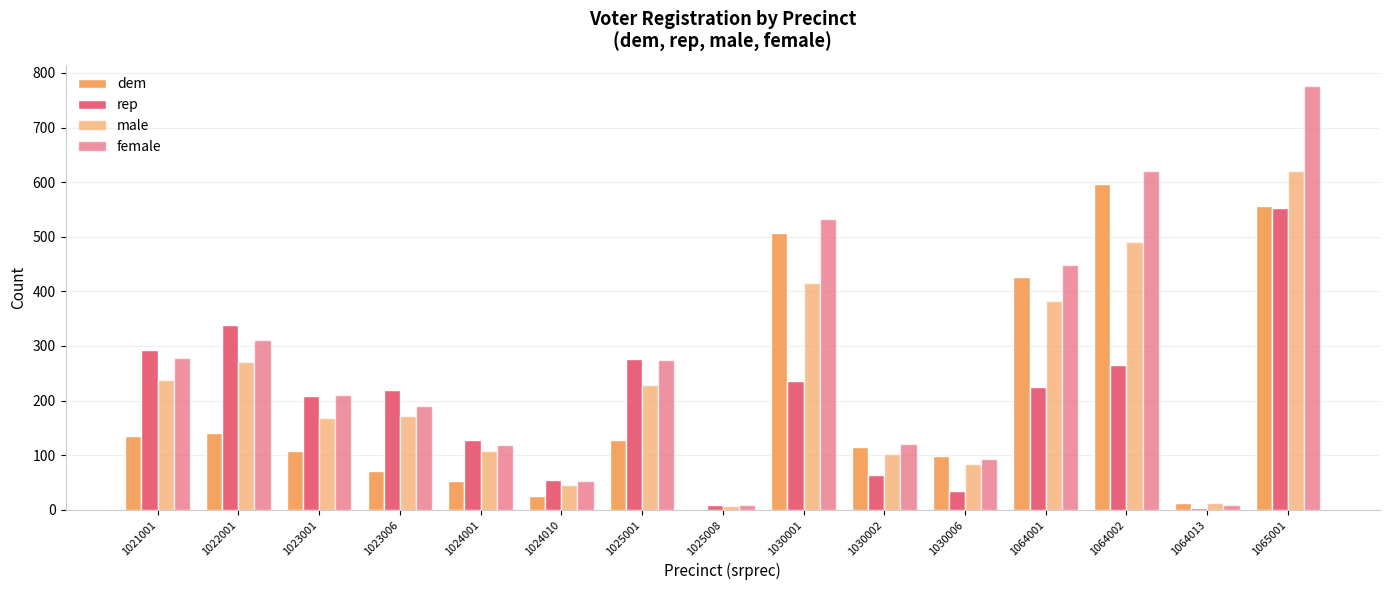

Which has a higher value, 1064001 or 1023006?

1064001